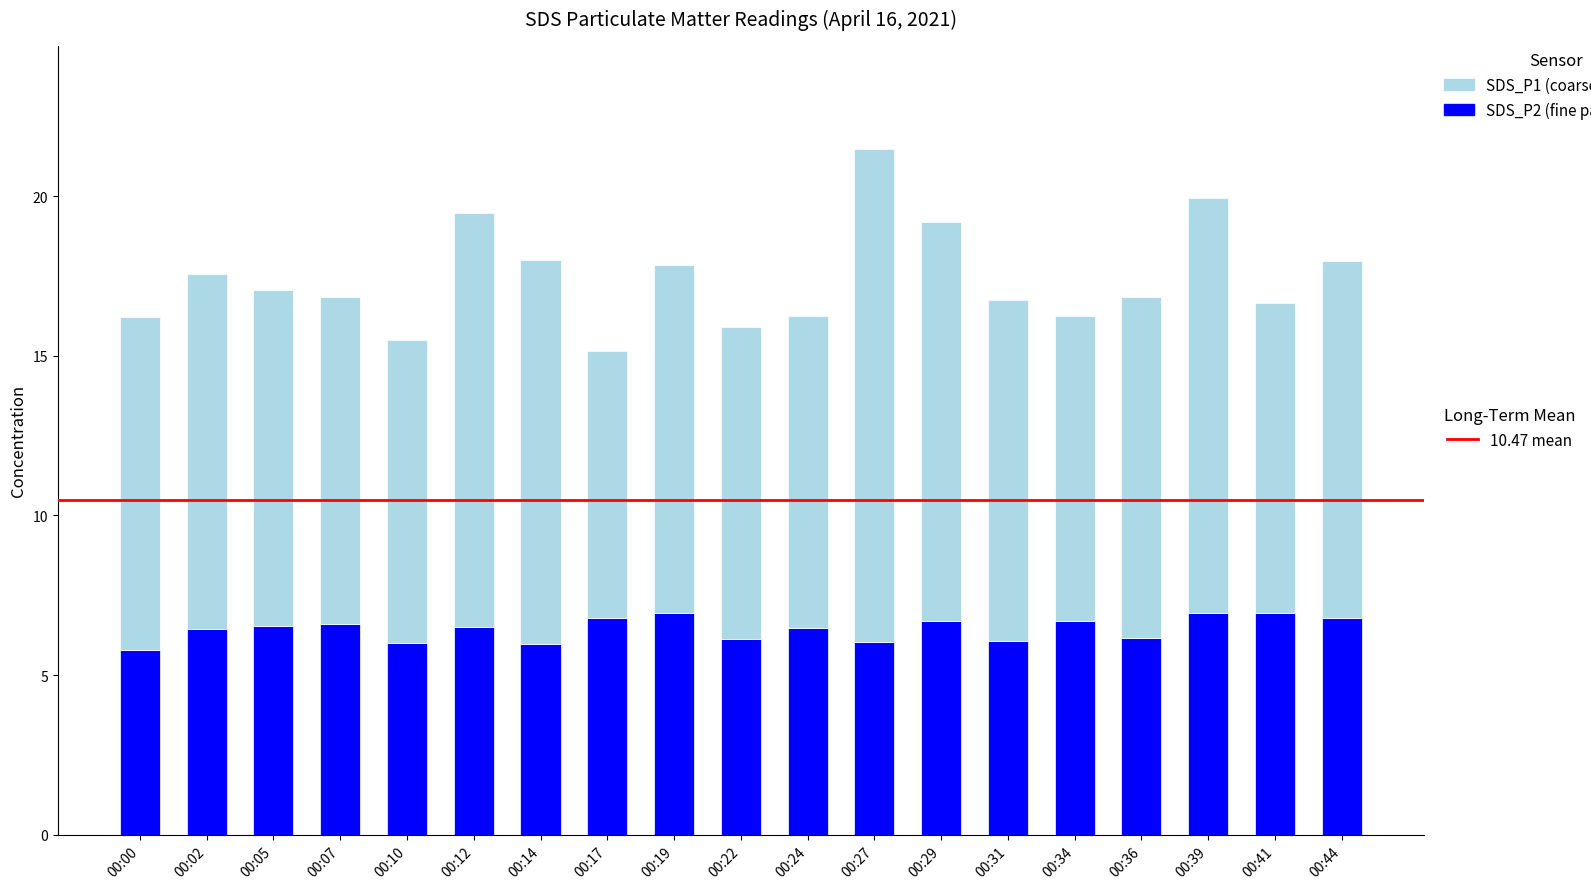

At which category is the sum across all series the highest?

00:27